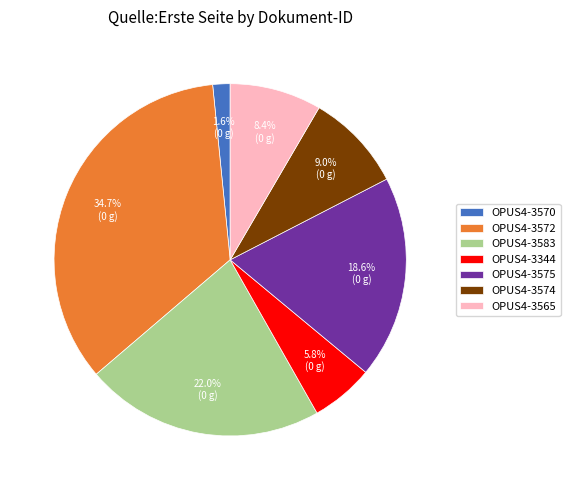

To the nearest percent, what is the average slice percentage?

14%